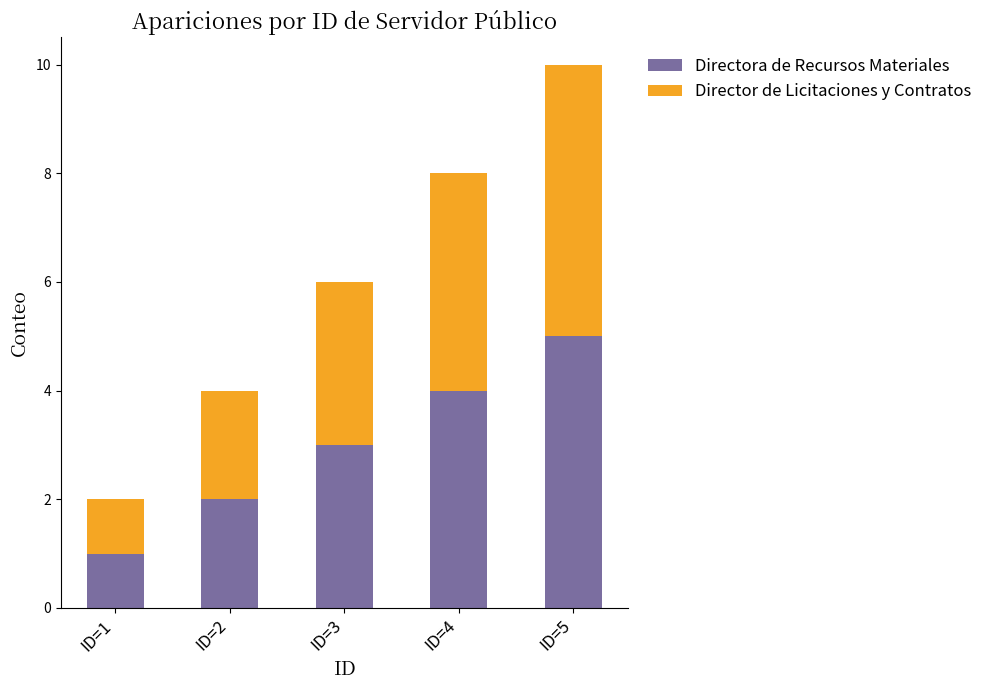

At which label does Directora de Recursos Materiales reach its minimum?

ID=1